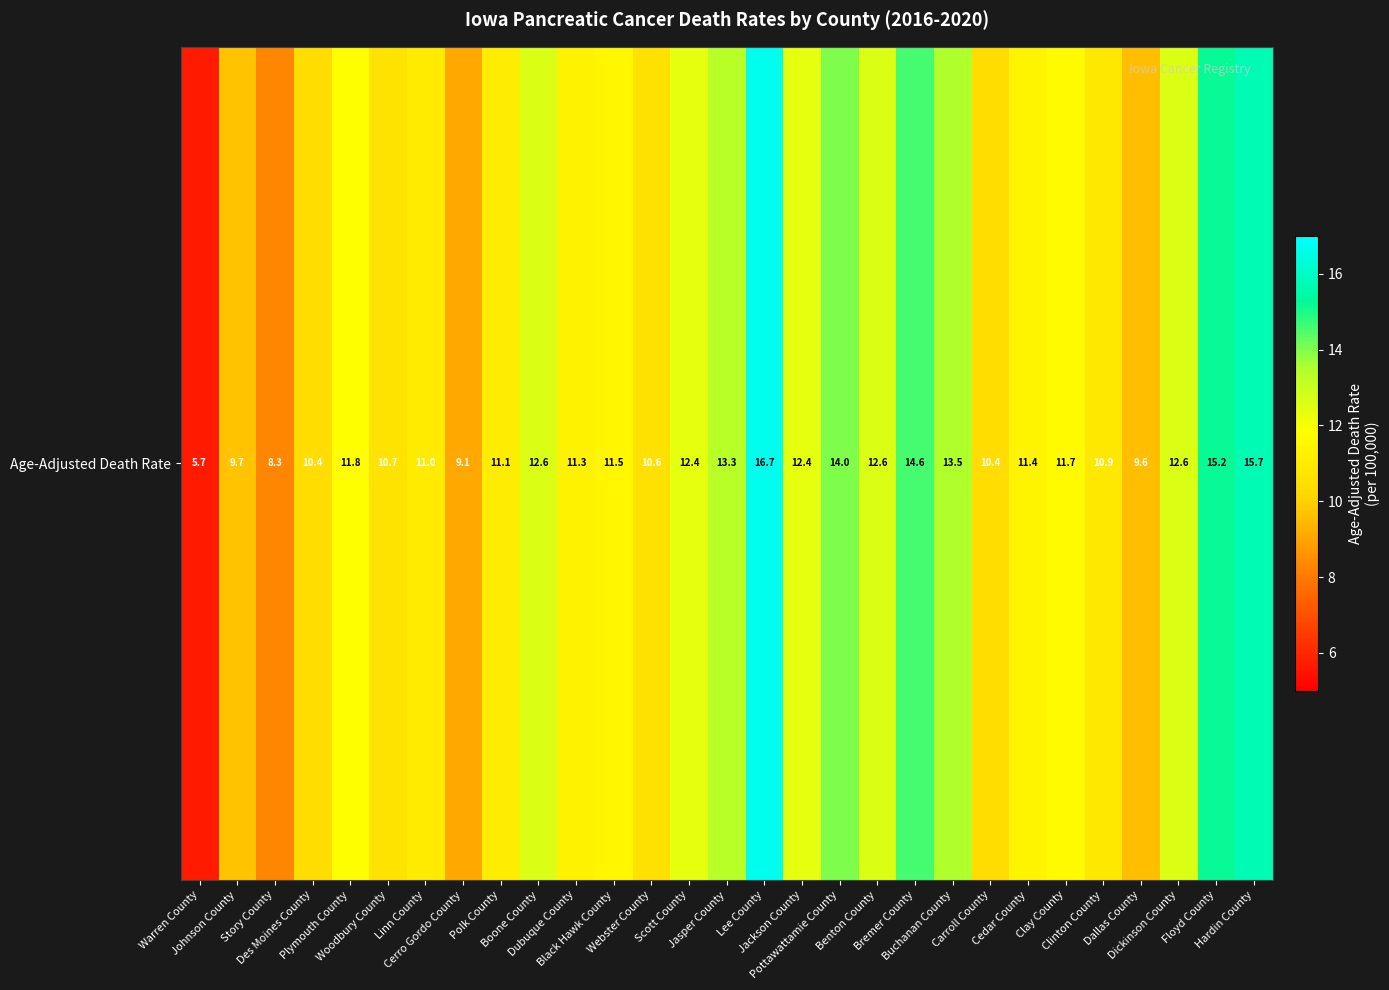

Between Bremer County and Story County, which is larger?

Bremer County